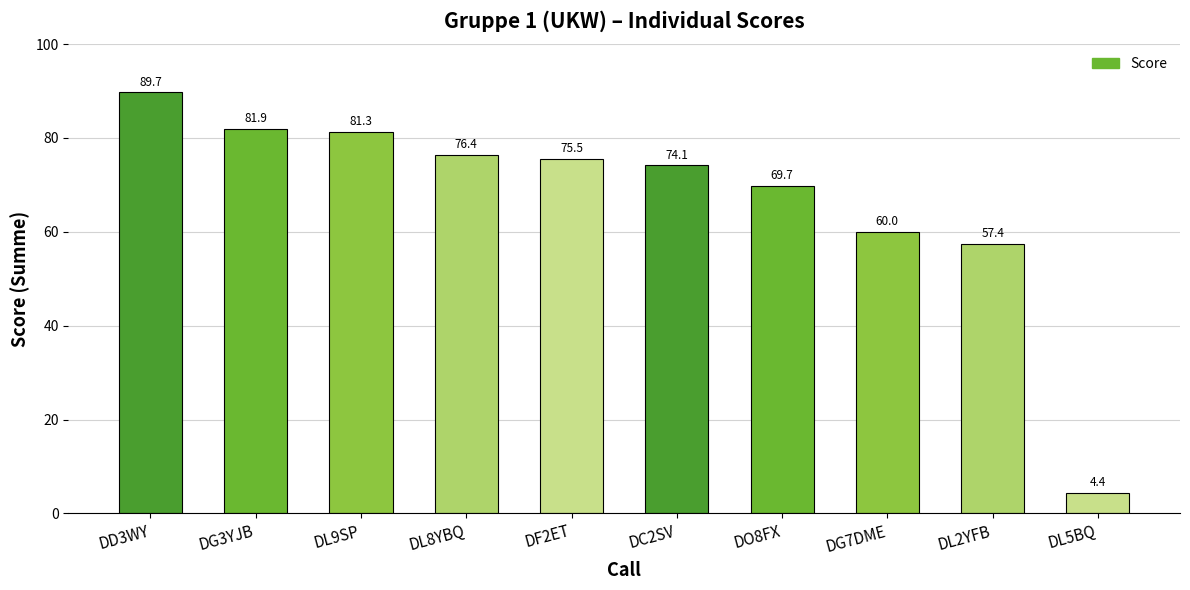

The value at DO8FX is 39.4. True or false?

False